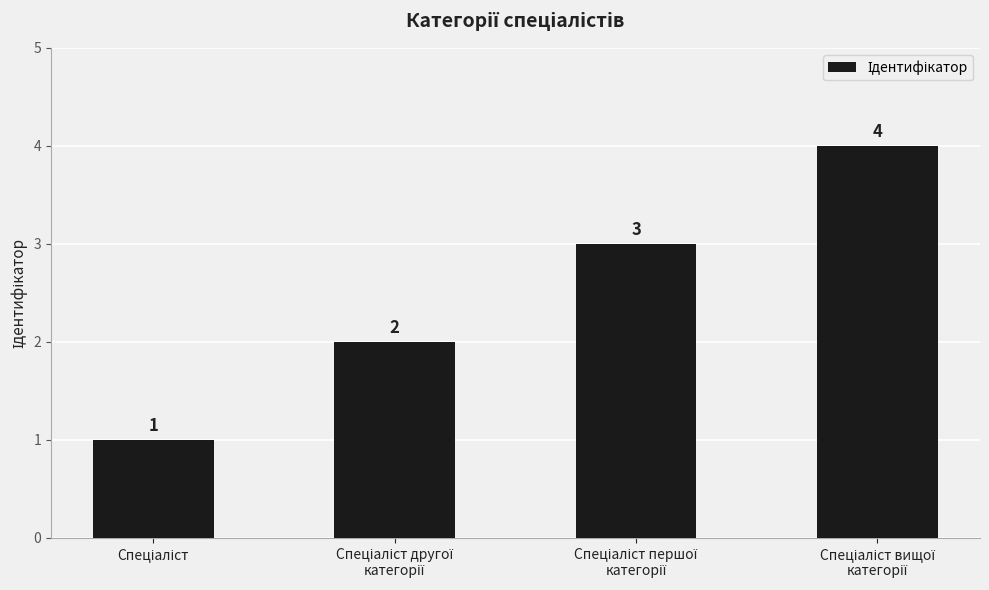

How many values are between 2 and 4?

3